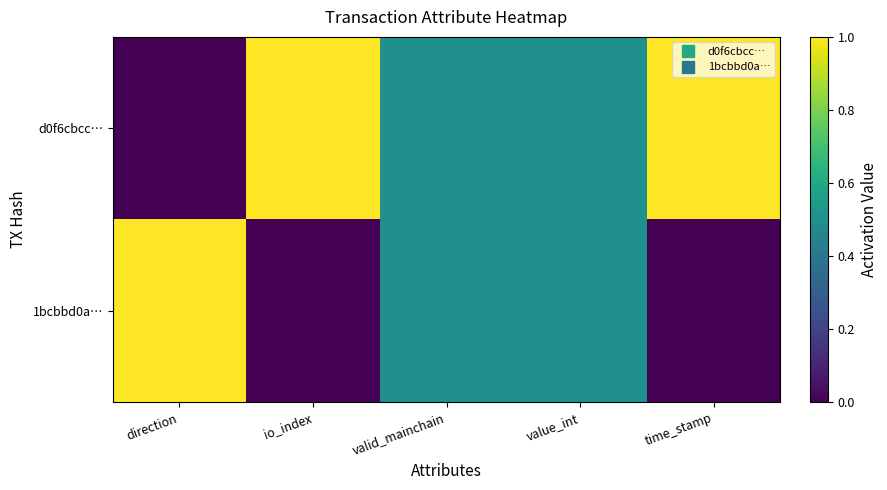

What is the maximum value shown in the chart?

1.0